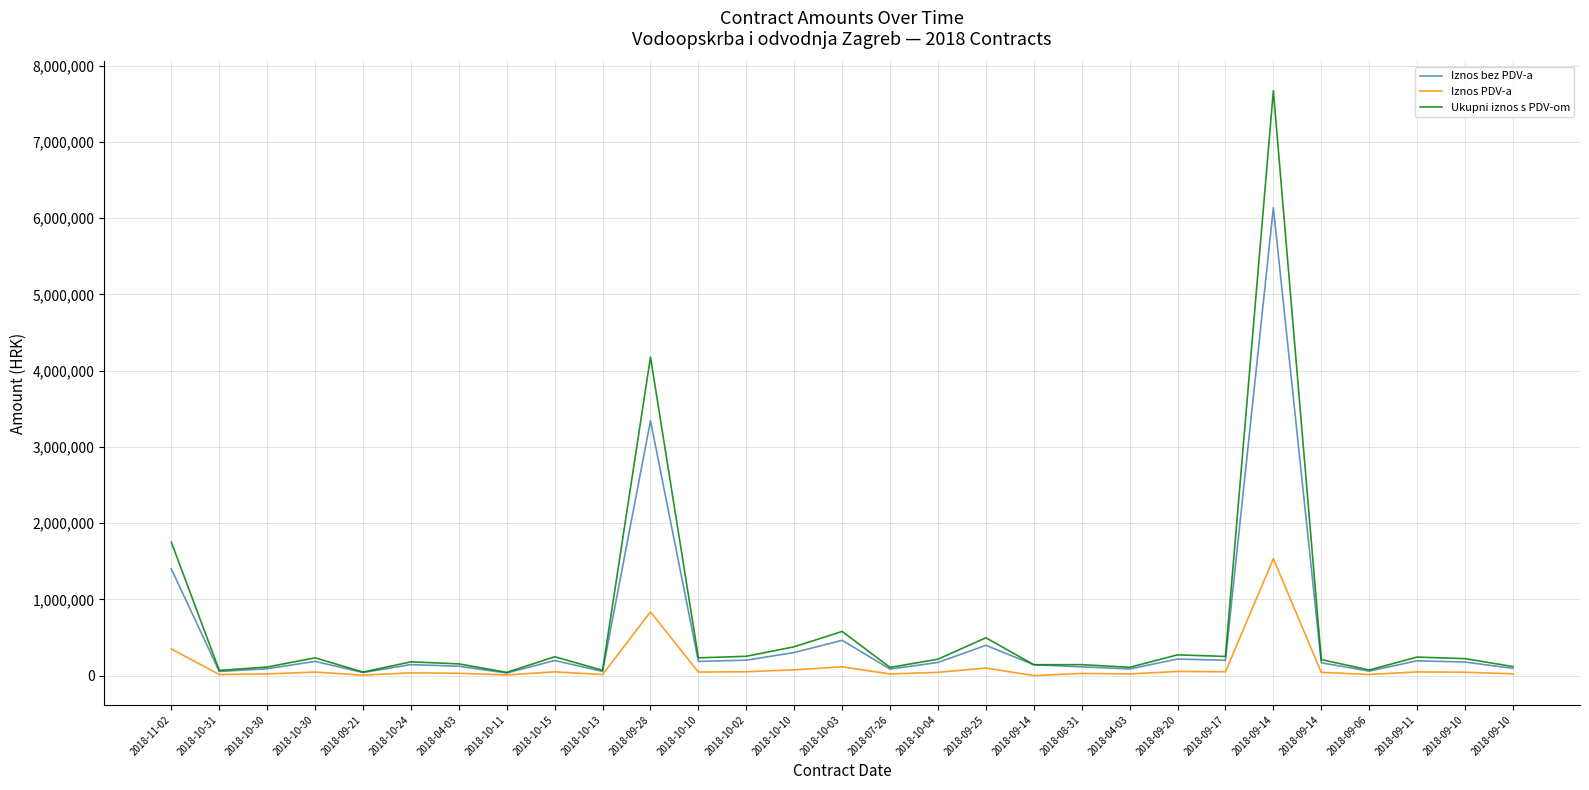

True or false: Iznos bez PDV-a and Iznos PDV-a cross at least once.

False